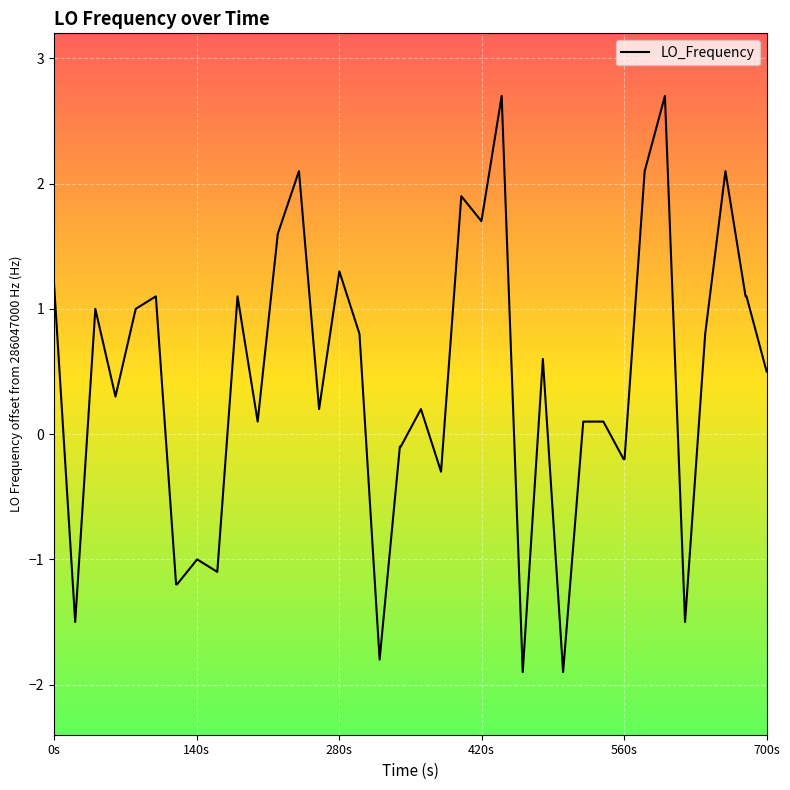

Does the chart display data point markers on the line(s)?

No